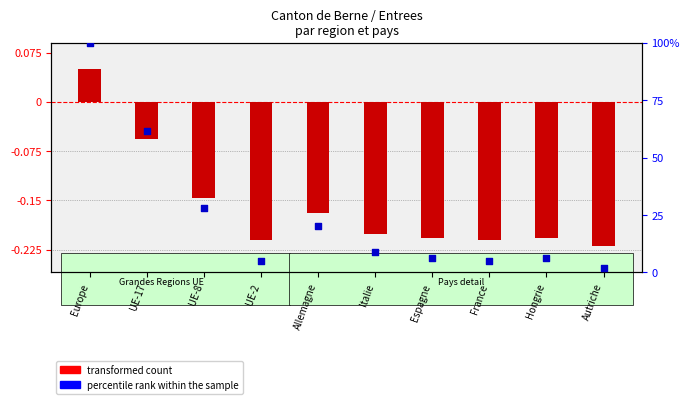

Which series has the largest total across all categories?

percentile rank within the sample